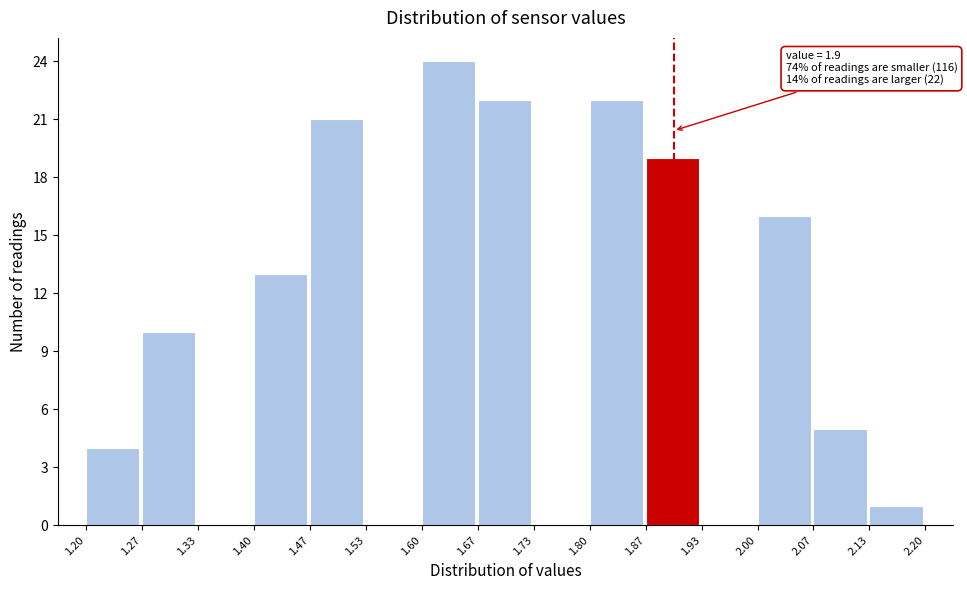

Which range on the x-axis has the tallest bar?

1.60 to 1.67